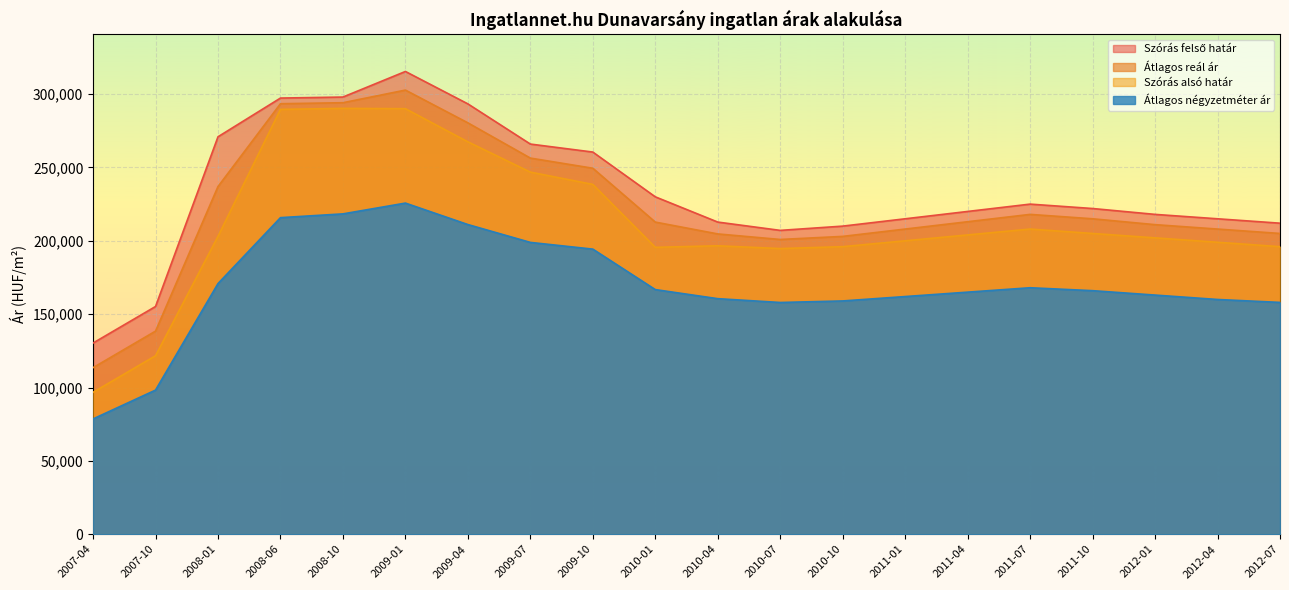

How many data points in Szórás alsó határ are above 203065?

9